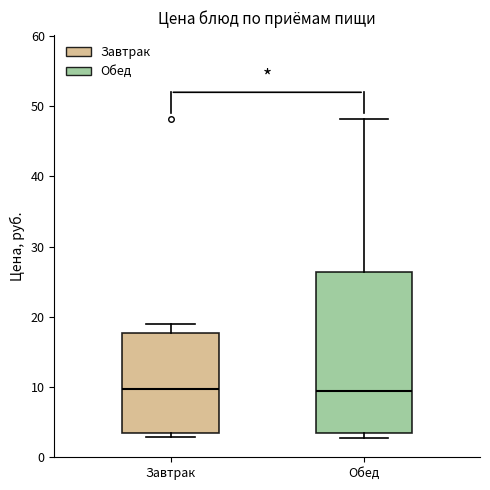

Reading left to right, transcribe this box plot: for each box, give where its median line is, the range the box spans, and where its two whiskers end, as read against the y-axis. The values are not printed on the chart, so give them approximately, as read against the axis.

Завтрак: median 10, box 3 to 18, whiskers 3 (just below the box's lower edge) to 19
Обед: median 9, box 3 to 26, whiskers 3 (just below the box's lower edge) to 48